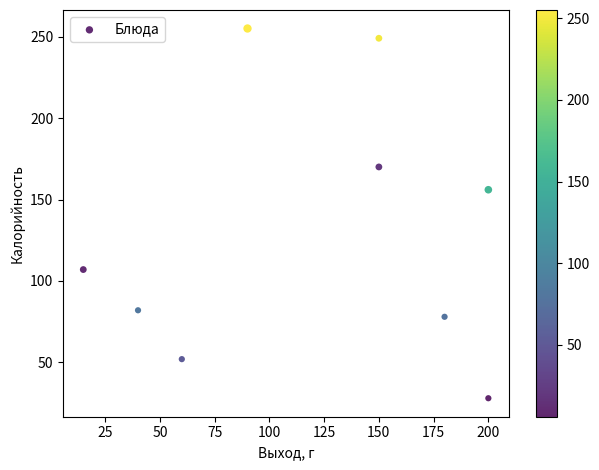

What Y value in the scatter plot is closest to 141?

156